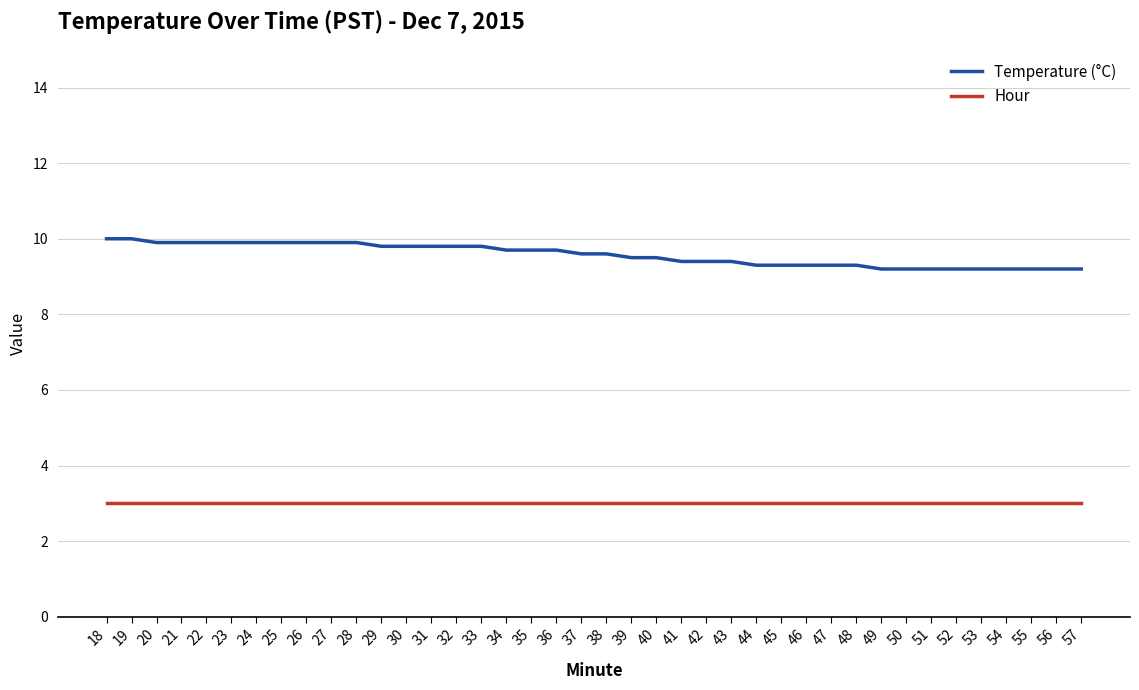

Is the value of Temperature (°C) at 28 greater than the value of Hour at 30?

Yes